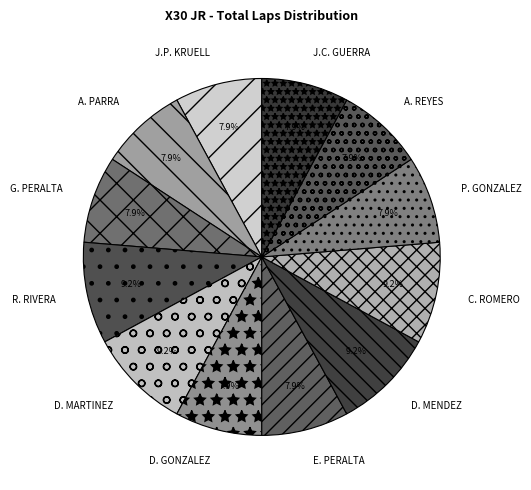

What percentage do C. ROMERO and D. GONZALEZ together represent?

17.1%